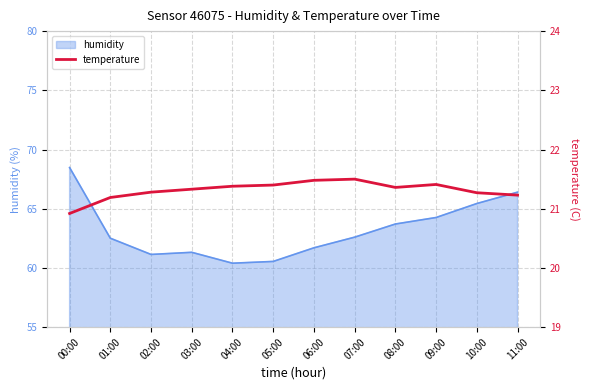

True or false: humidity has a value of 31.1 at 04:00.

False